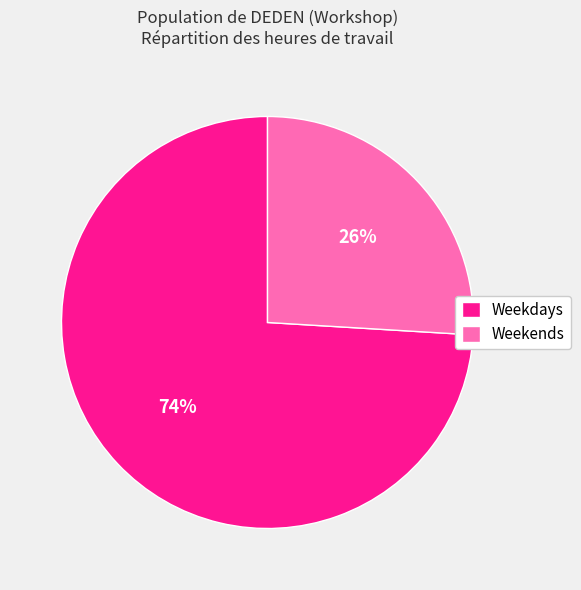

To the nearest percent, what is the average slice percentage?

50%